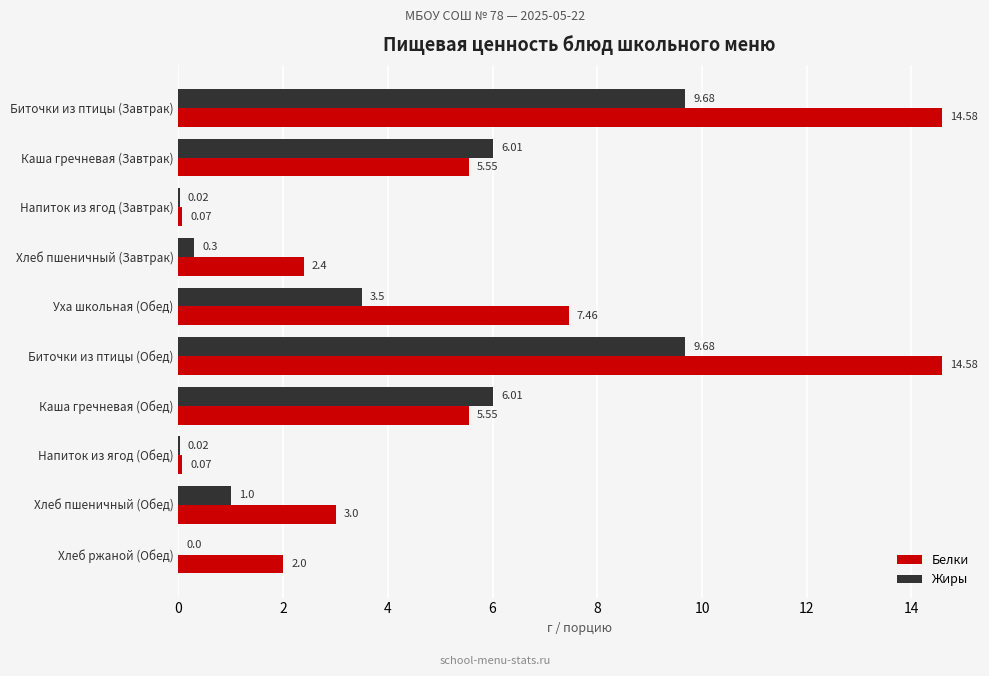

Is the value of Белки at Хлеб ржаной (Обед) greater than the value of Жиры at Биточки из птицы (Обед)?

No